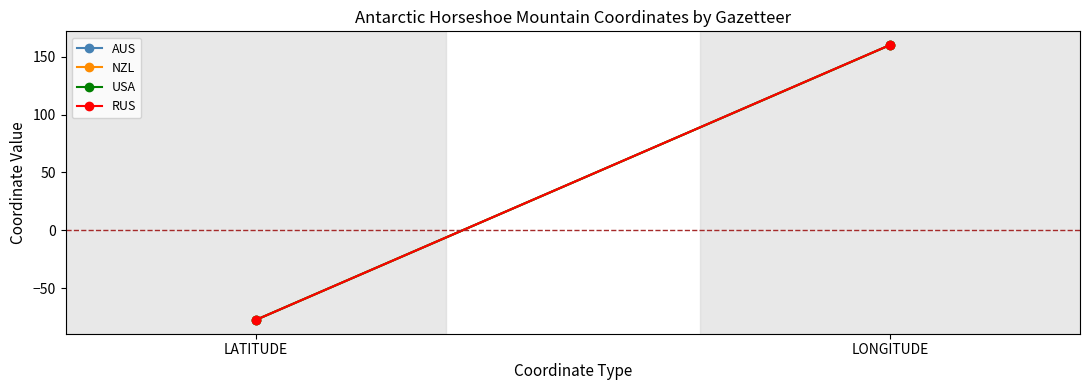

At LONGITUDE, list the series in order from smallest to largest.

NZL, USA, AUS, RUS